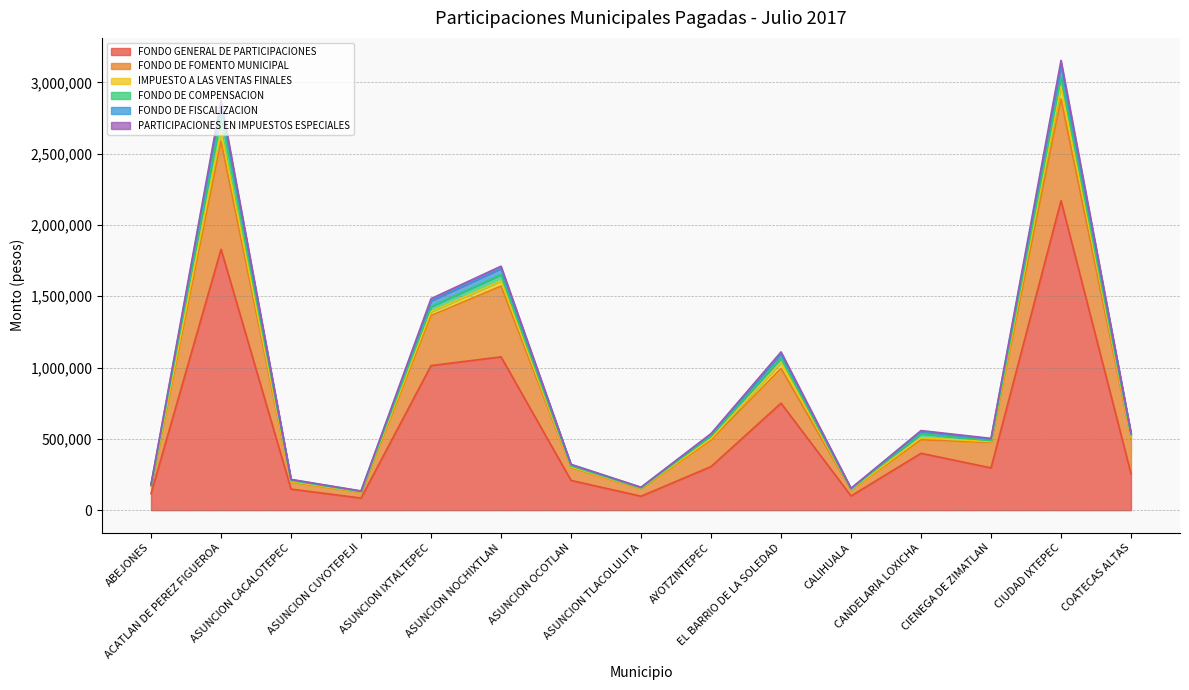

Which has a higher value, ASUNCION NOCHIXTLAN or ASUNCION OCOTLAN?

ASUNCION NOCHIXTLAN